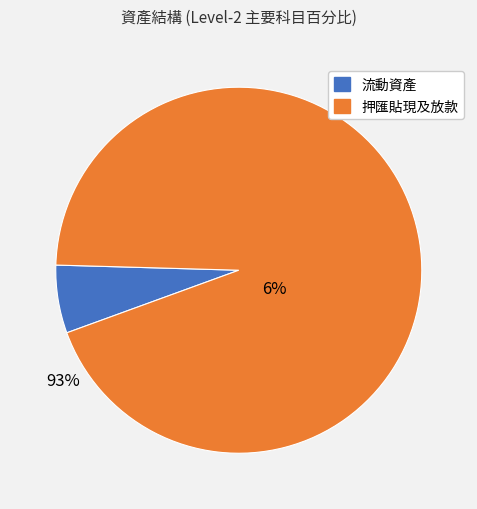

To the nearest percent, what is the difference between the 流動資產 and 押匯貼現及放款 slice percentages?

88%